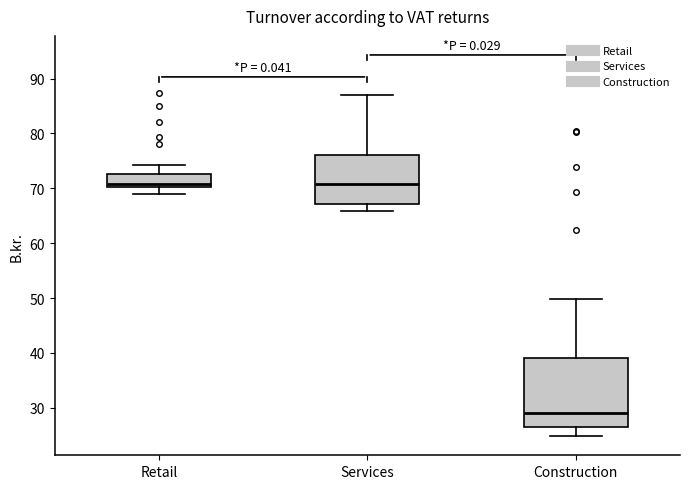

Reading left to right, read every box against the y-axis: the position of its median line, the range the box covers, and the ends of its whiskers. The values are not printed on the chart, so give them approximately, as read against the axis.

Retail: median 71, box 70 to 73, whiskers 69 to 74
Services: median 71, box 67 to 76, whiskers 66 to 87
Construction: median 29, box 26 to 39, whiskers 25 to 50